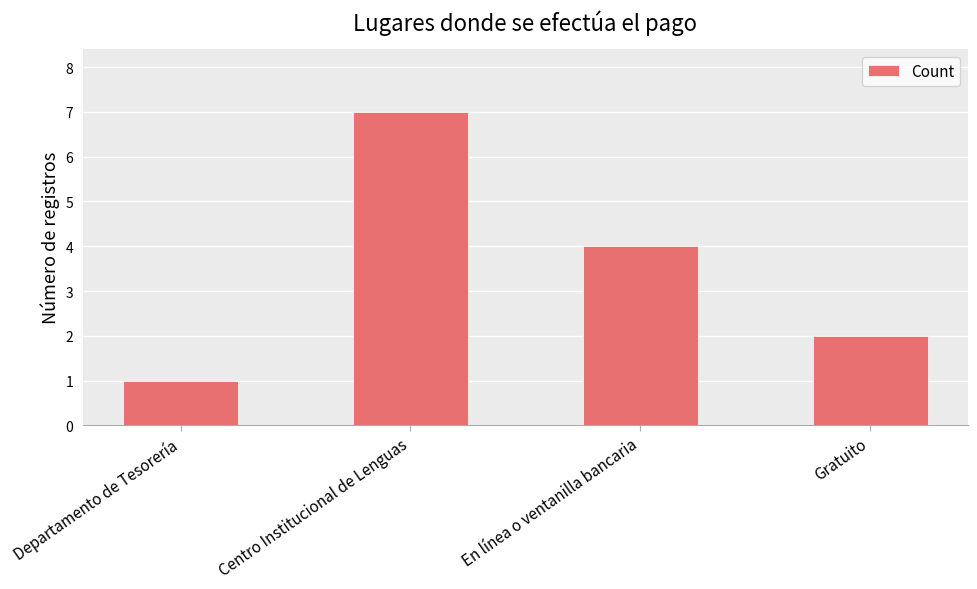

Rank the categories by value from highest to lowest.

Centro Institucional de Lenguas, En línea o ventanilla bancaria, Gratuito, Departamento de Tesorería